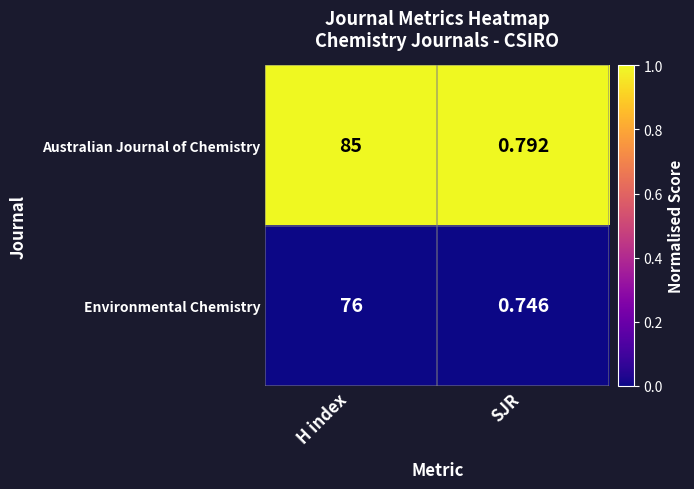

Which series has the largest total across all categories?

Australian Journal of Chemistry